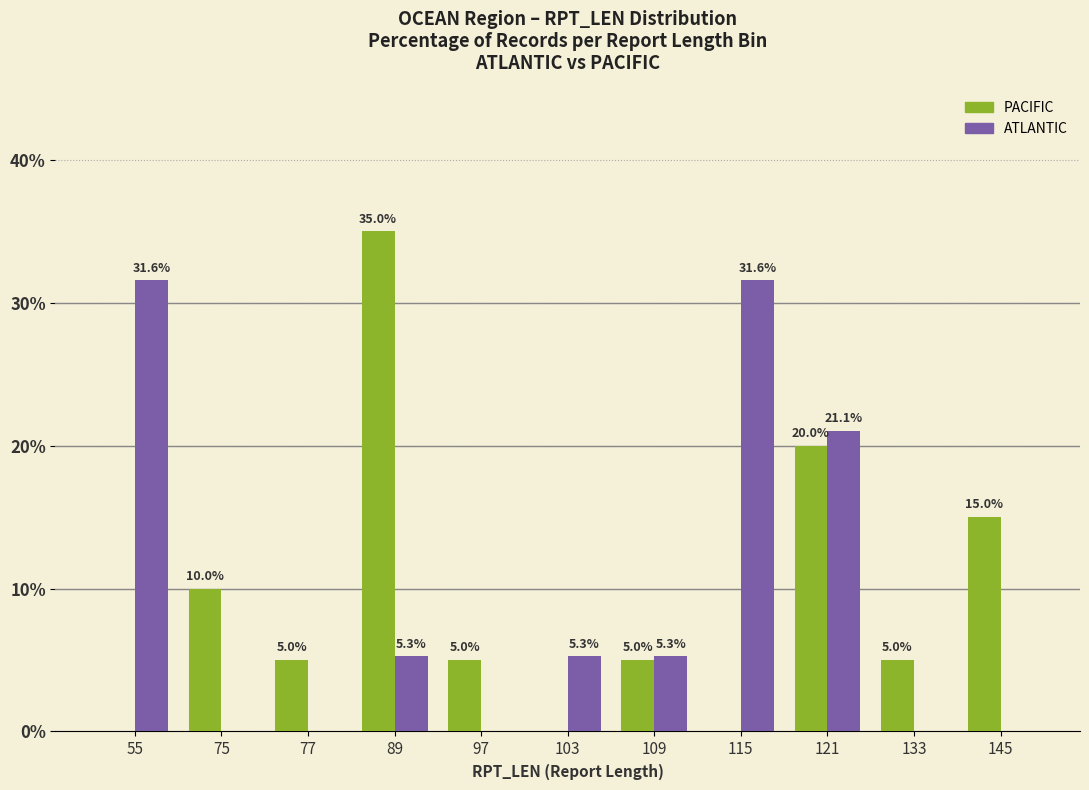

What is the total value across all series at 75?

10.0